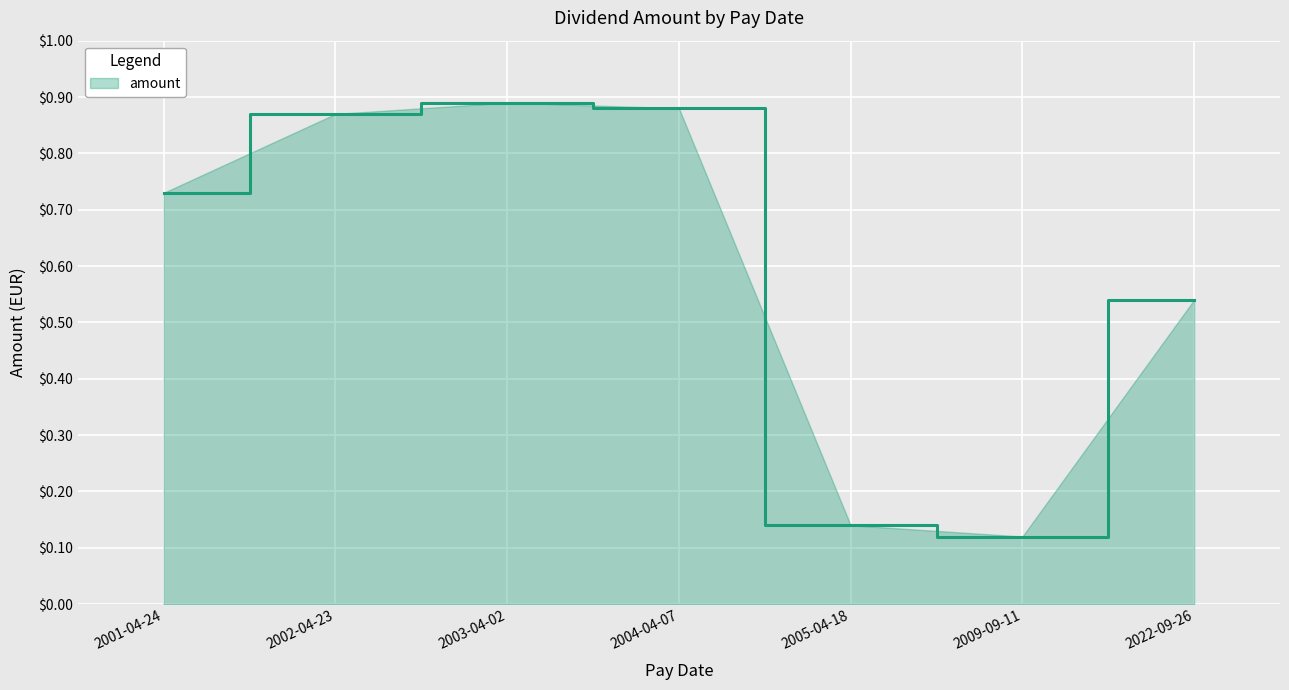

At which category does the data reach its first local peak?

2003-04-02